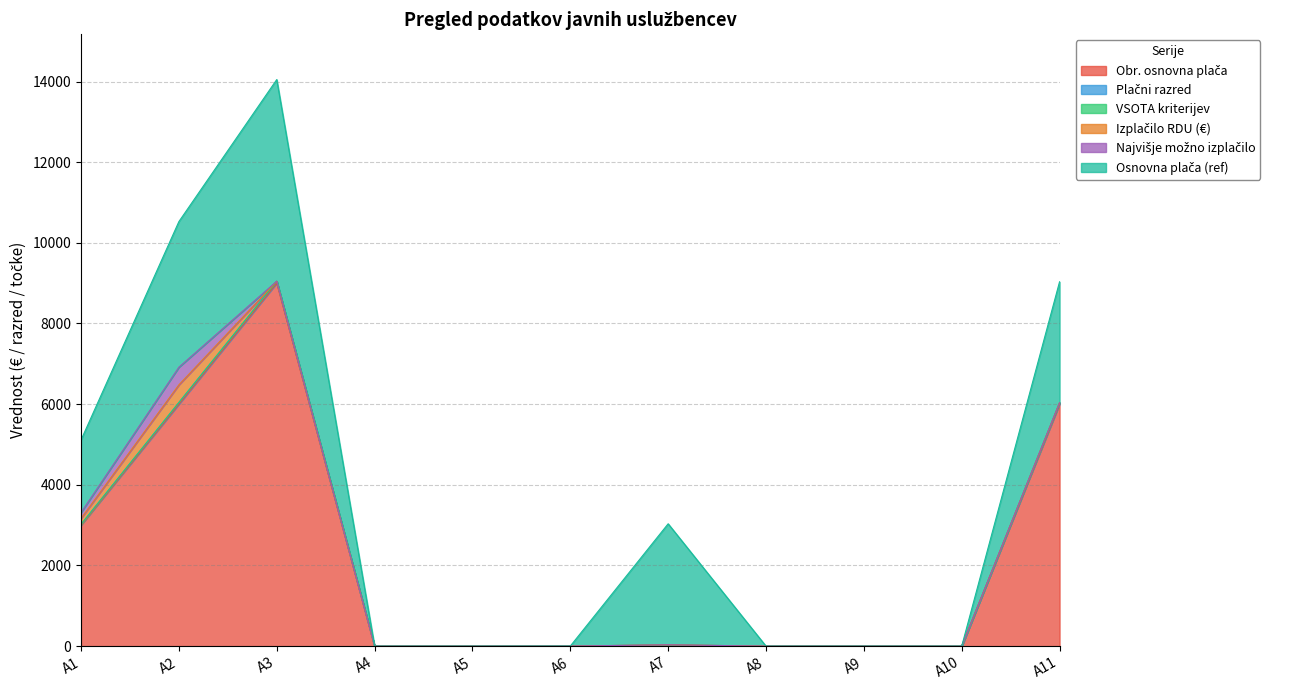

Between A2 and A6, which series saw the biggest shift?

Obr. osnovna plača